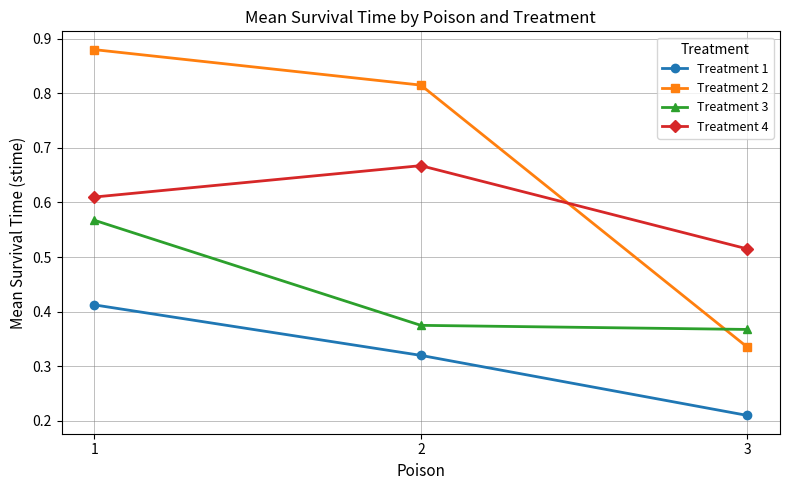

What is the difference between the maximum and second lowest values in the Treatment 4 series?

0.1